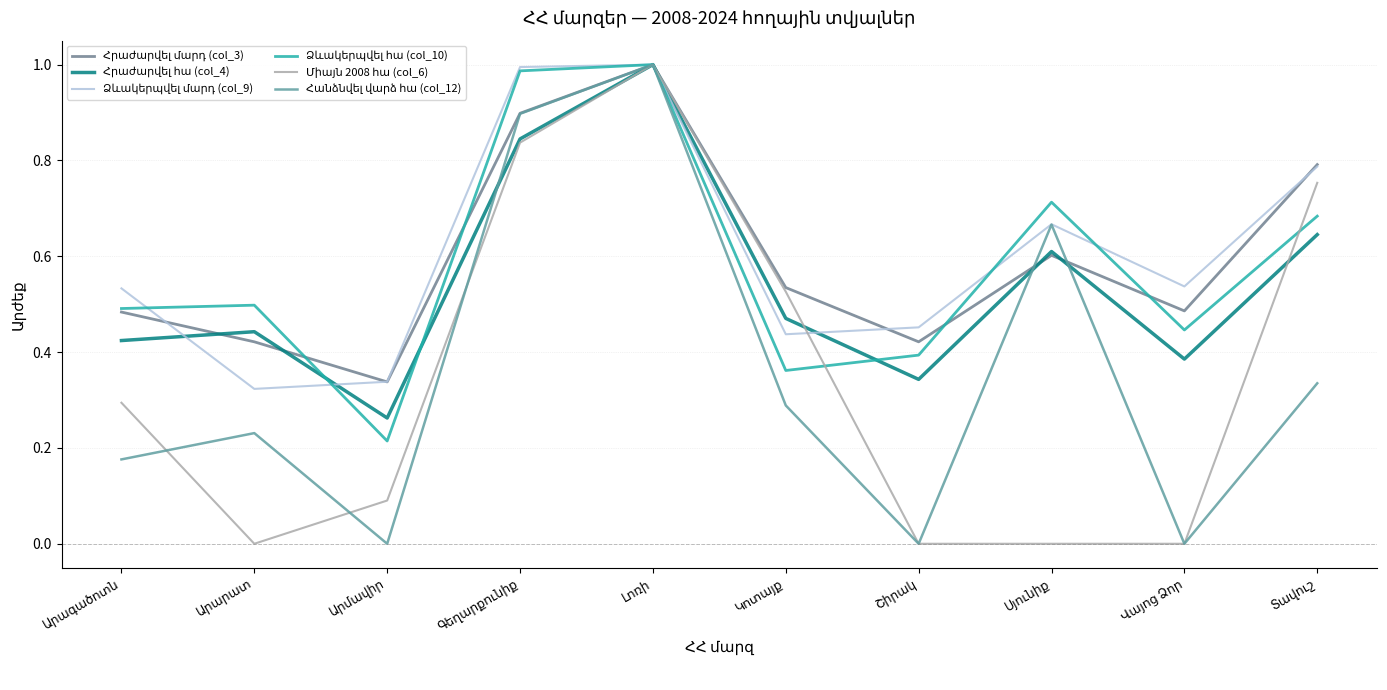

At which category does Միայն 2008 հա (col_6) reach its first local valley?

Արարատ